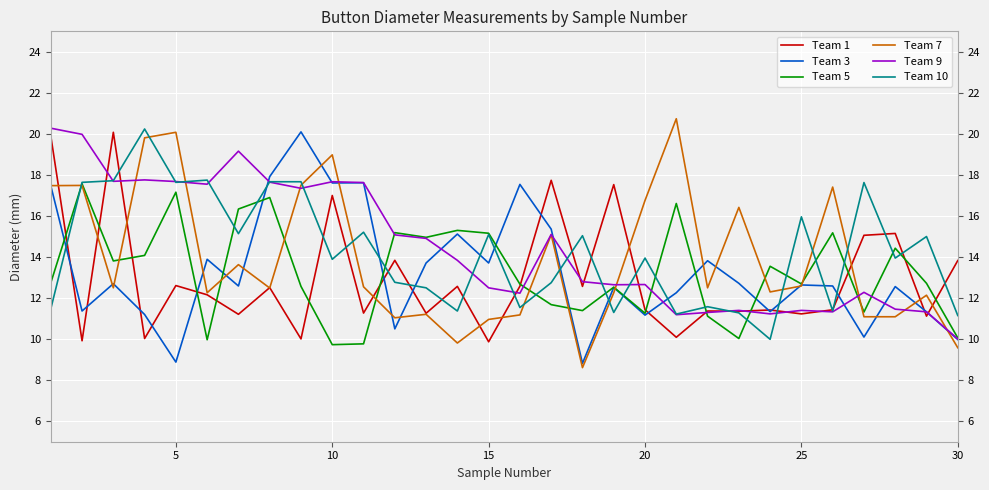

What is the maximum value for Team 7?

20.7